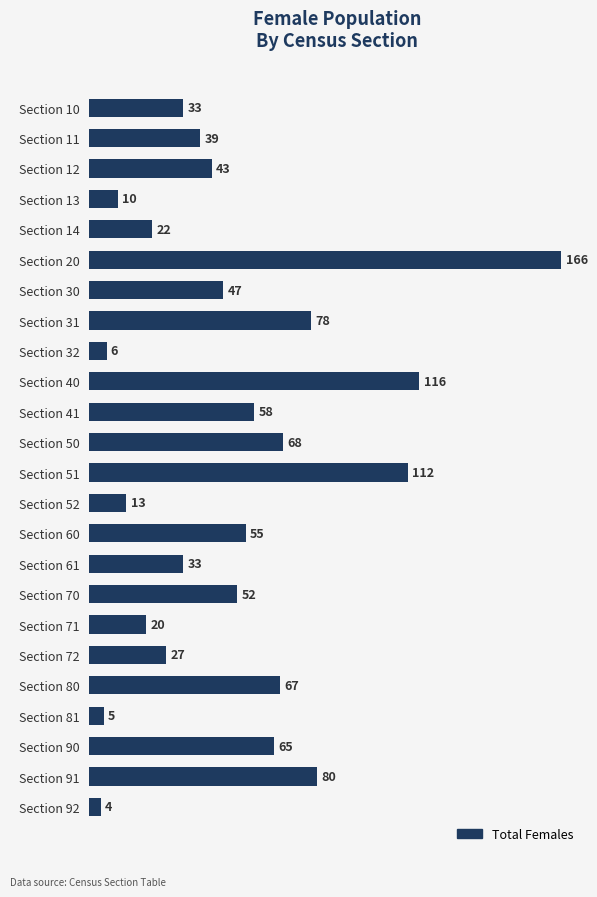

The value at Section 90 is 65. True or false?

True